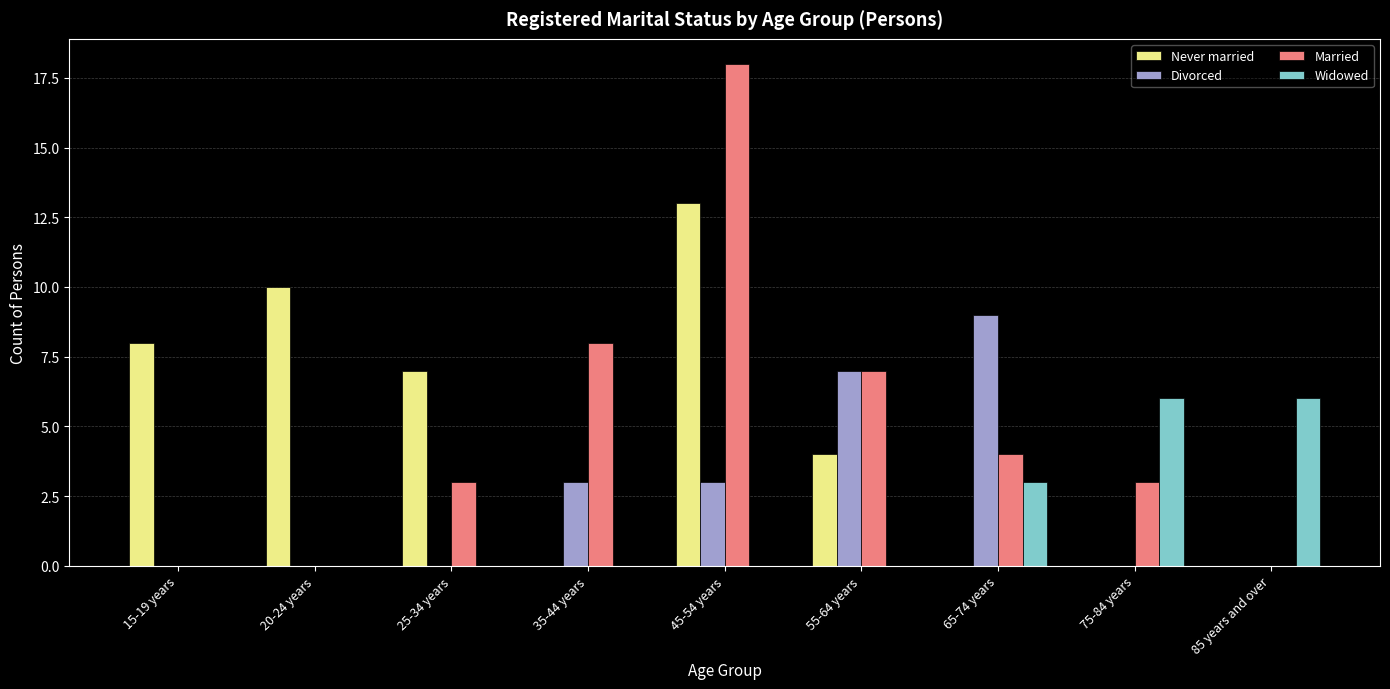

What is the maximum value shown in the chart?

18